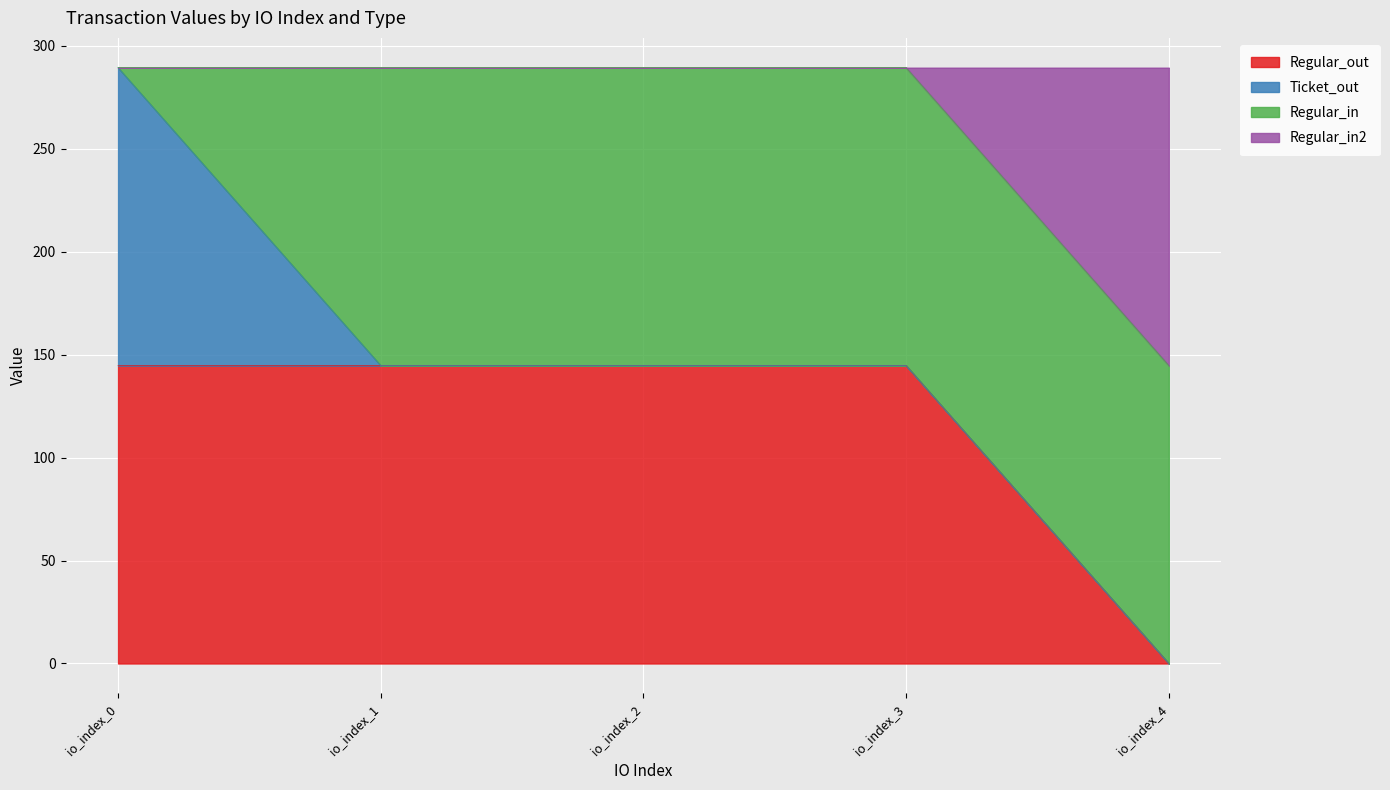

Does the chart display data point markers on the line(s)?

No